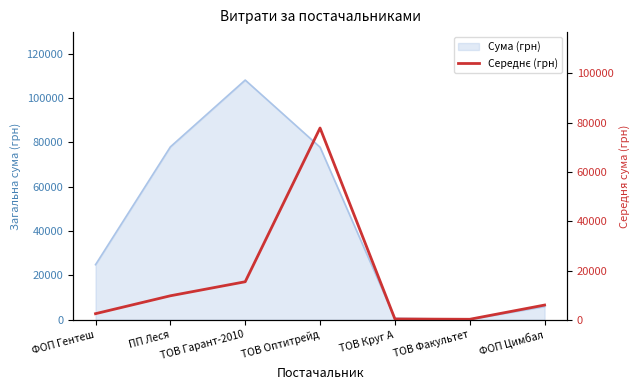

At which category does the chart reach its minimum across all series?

ТОВ Факультет